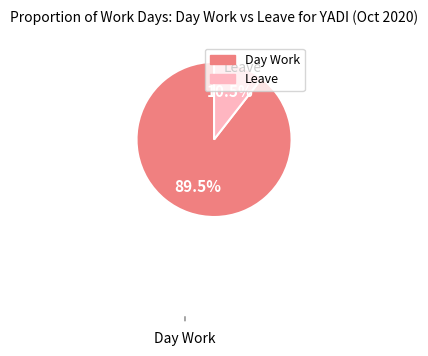

To the nearest percent, what is the difference between the Day Work and Leave slice percentages?

79%